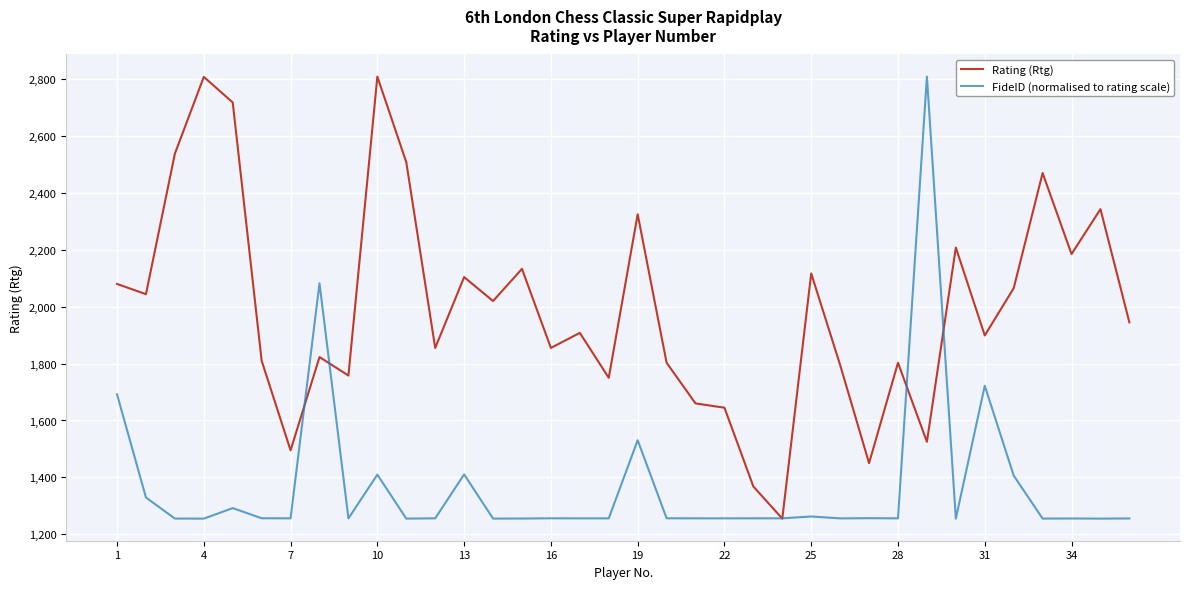

List the series in order of their overall mean, lowest first.

FideID (normalised to rating scale), Rating (Rtg)